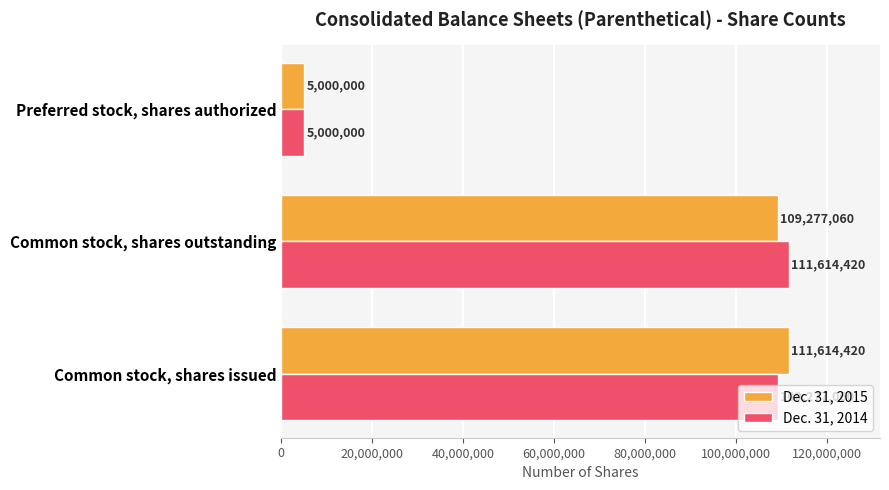

What are all the series names shown in the legend?

Dec. 31, 2015, Dec. 31, 2014